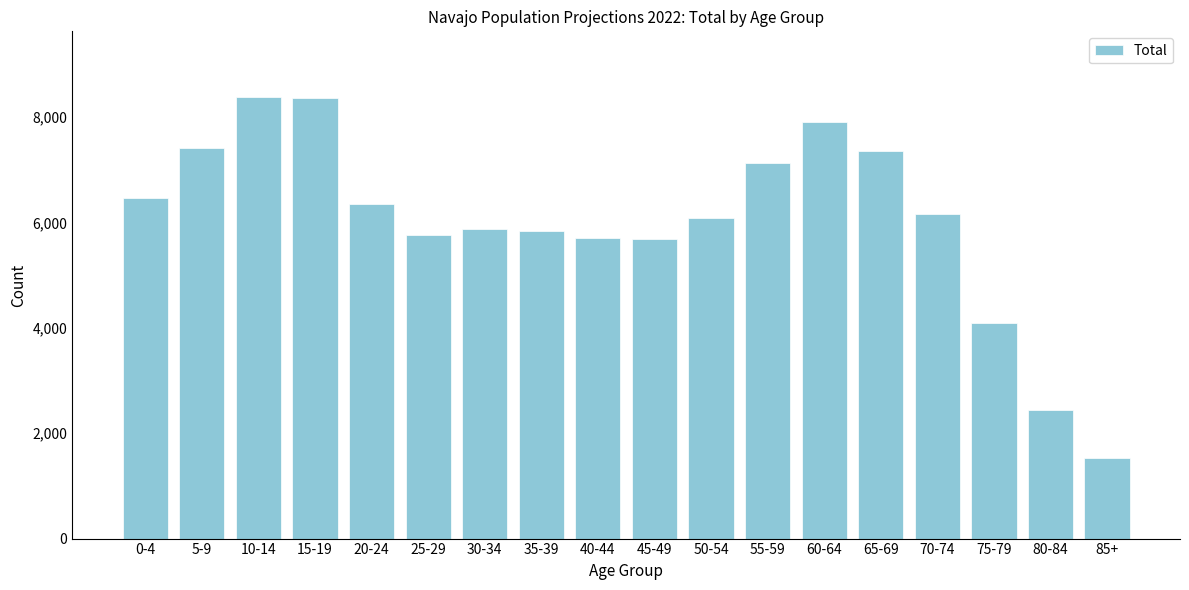

Read the value at 50-54.

6092.2